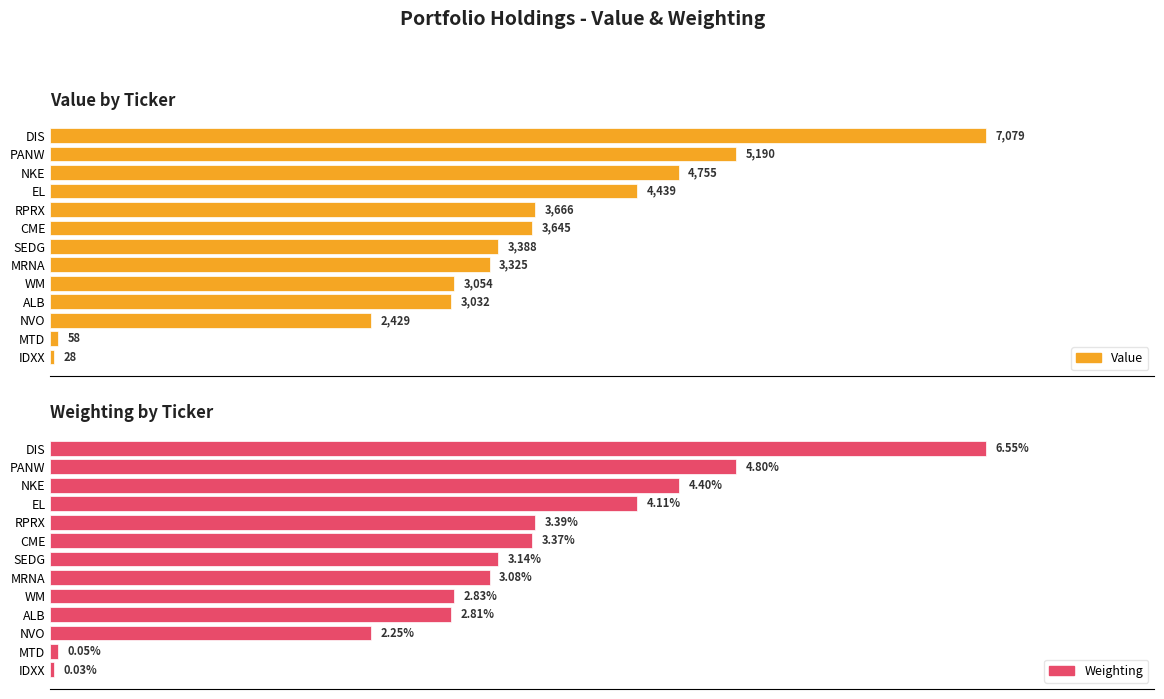

At RPRX, list the series in order from largest to smallest.

Value, Weighting